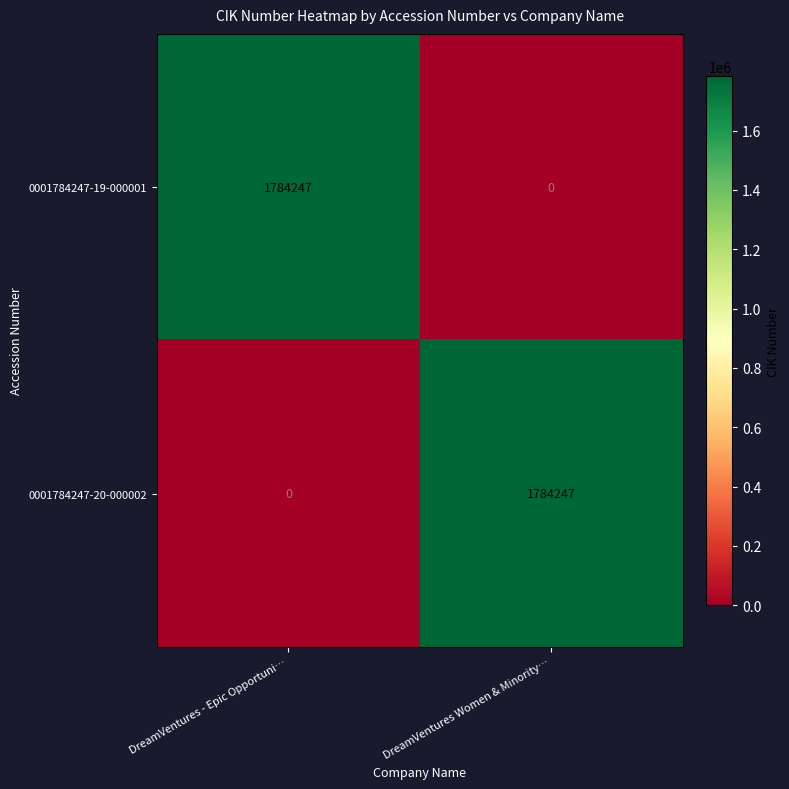

How many values in 0001784247-19-000001 are above zero?

1